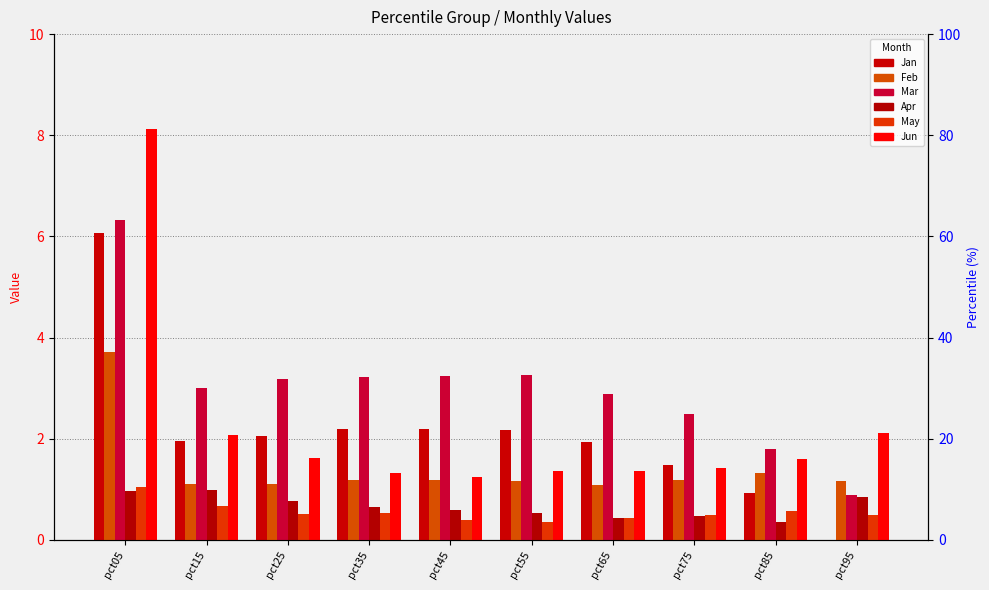

At which category is the sum across all series the highest?

pct05